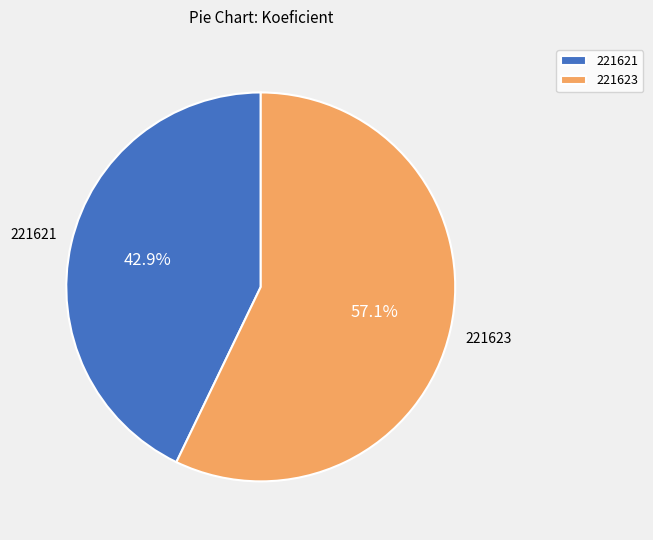

To the nearest percent, what is the difference between the largest and smallest slice percentages?

14%